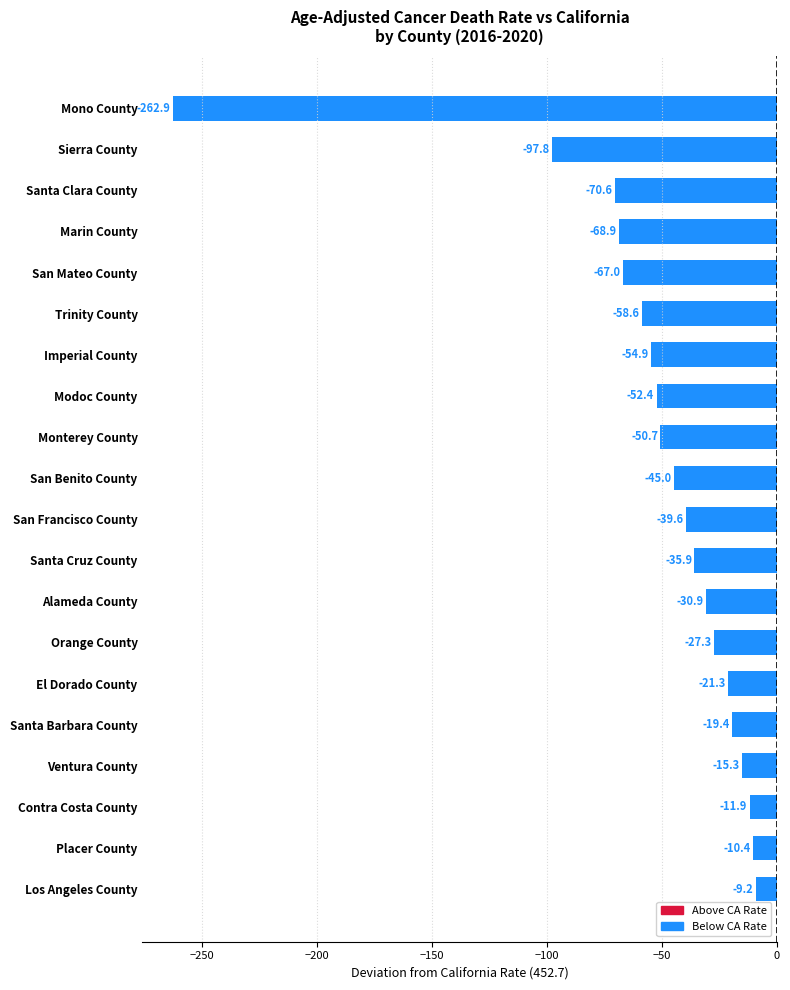

Reading top to bottom, transcribe all the data shown in this chart.

-262.9	-97.8	-70.6	-68.9	-67.0	-58.6	-54.9	-52.4	-50.7	-45.0	-39.6	-35.9	-30.9	-27.3	-21.3	-19.4	-15.3	-11.9	-10.4	-9.2